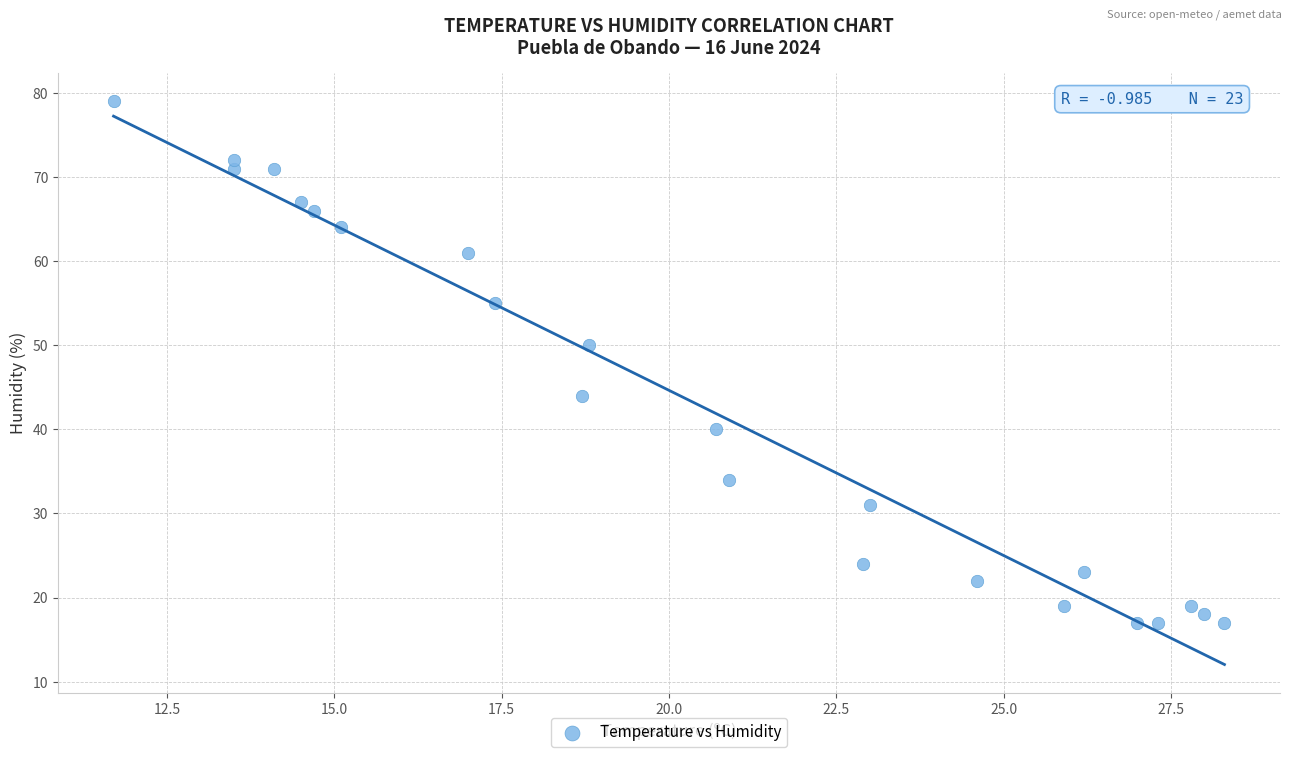

What is the range of Y values (max minus min)?

62